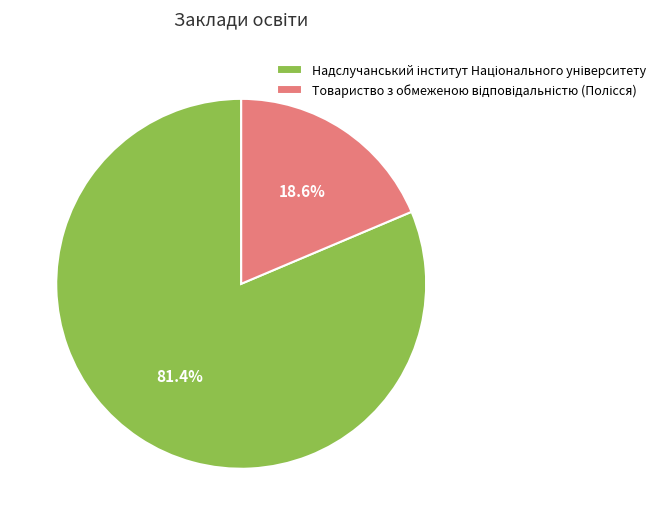

Is there any slice that represents more than half of the pie?

Yes